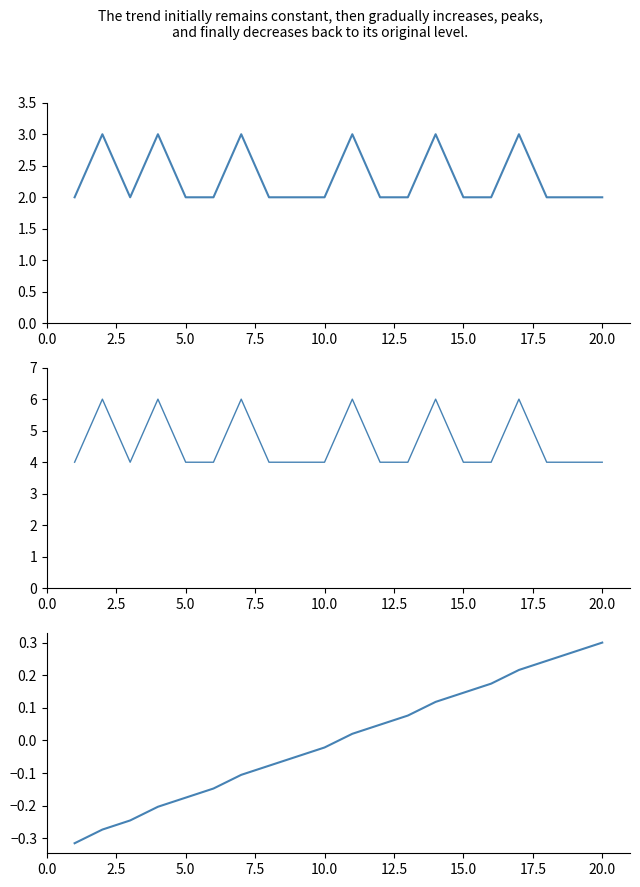

What position from the left is 2.5?

2